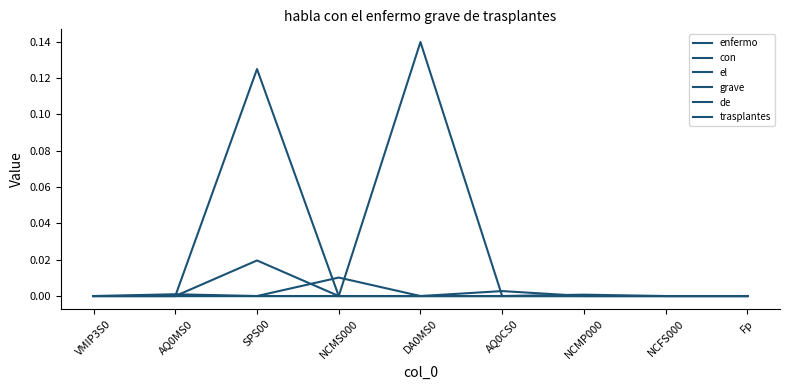

How many categories are shown in the chart?

9